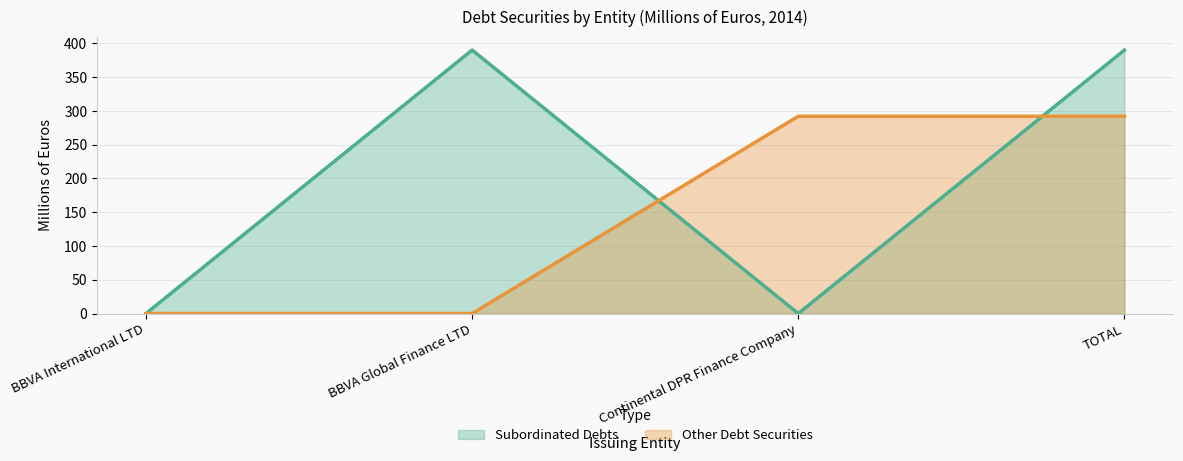

True or false: Other Debt Securities has a value of 292 at Continental DPR Finance Company.

True